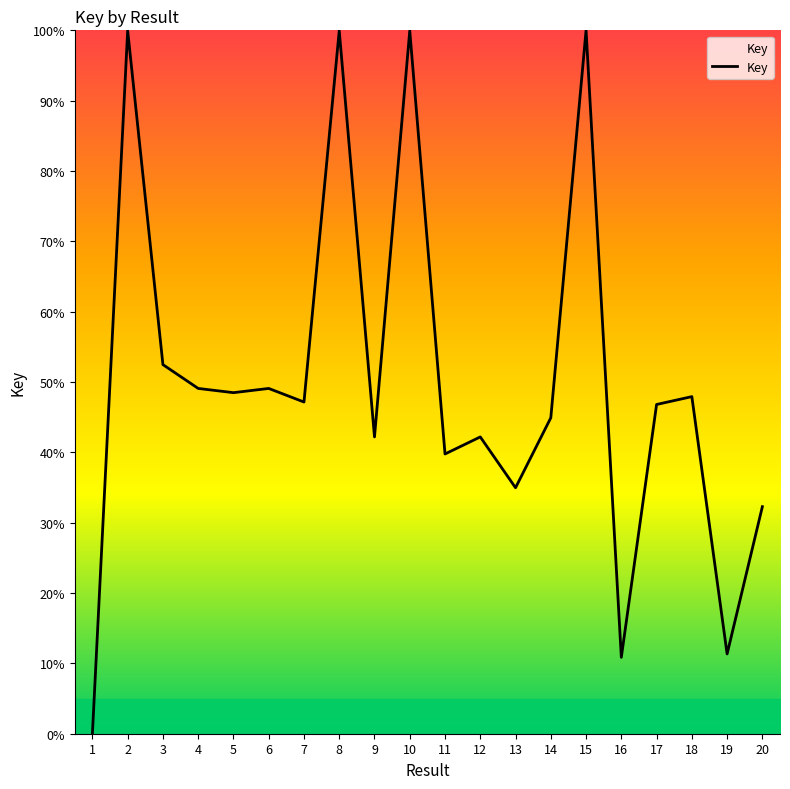

What is the greatest value displayed?

100.0